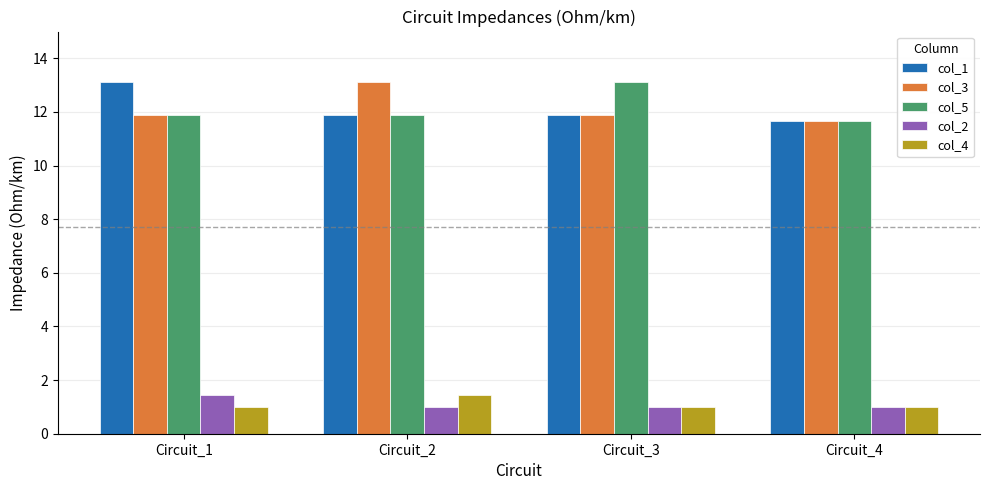

Which category has the highest value in the col_3 series?

Circuit_2